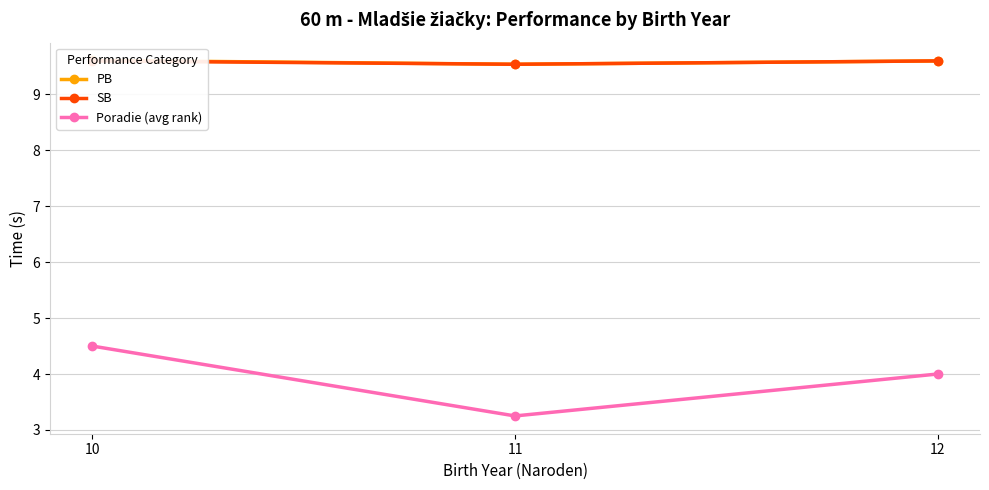

What is the sum of all SB values?

28.7